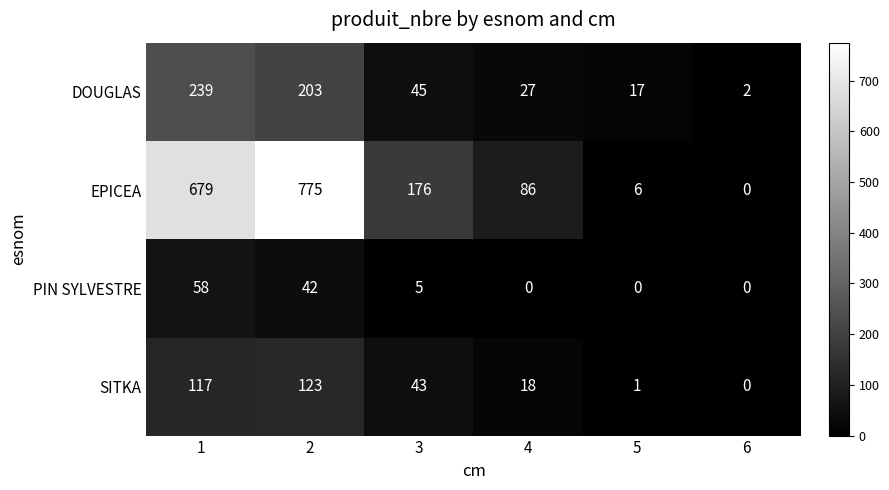

What is the difference between the maximum and second lowest values in the SITKA series?

122